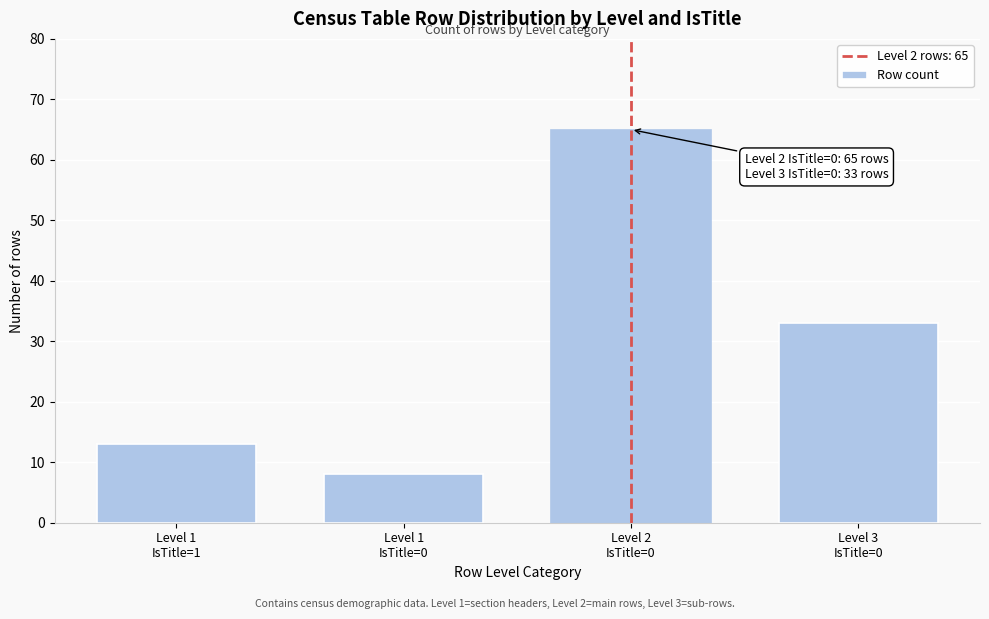

Reading left to right, what are all the values shown in this chart?

13	8	65	33